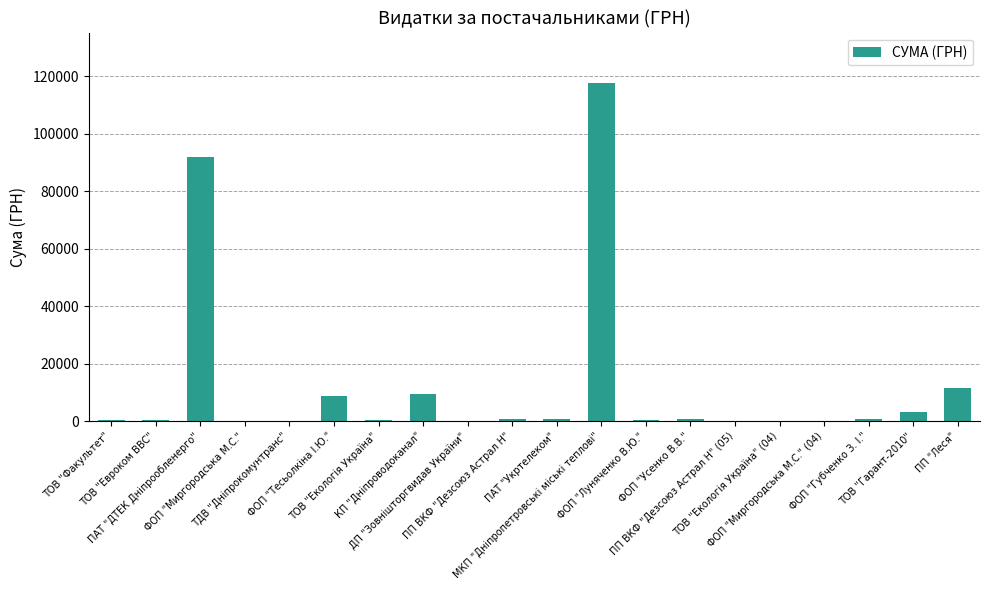

What is the maximum value shown in the chart?

117568.8